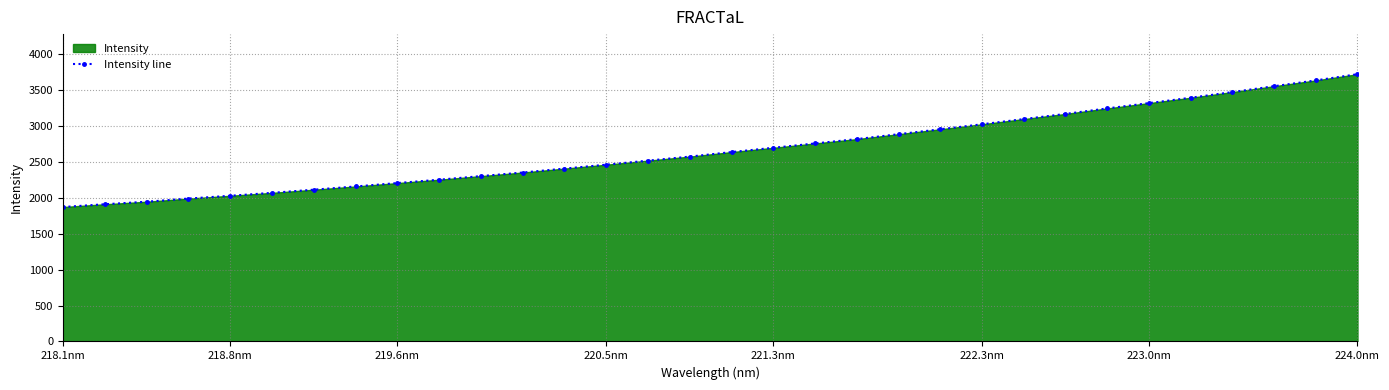

Is it true that the value at 224.0nm is 5340.1?

False